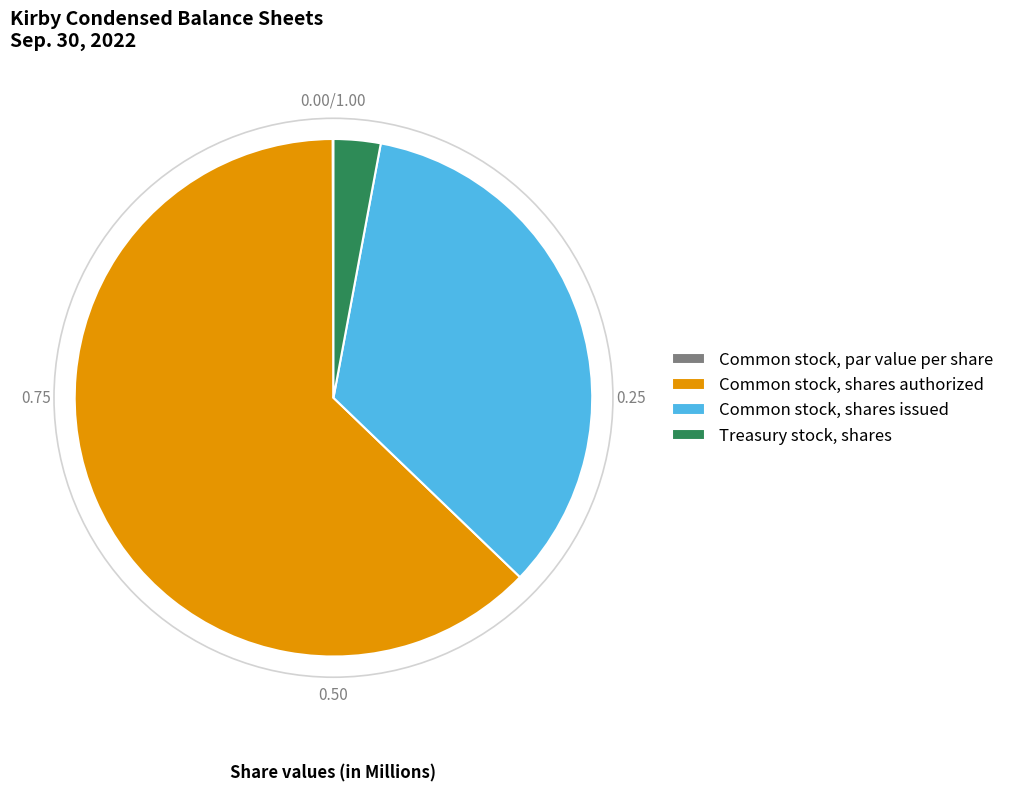

What is the largest slice in the pie chart?

Common stock, shares authorized